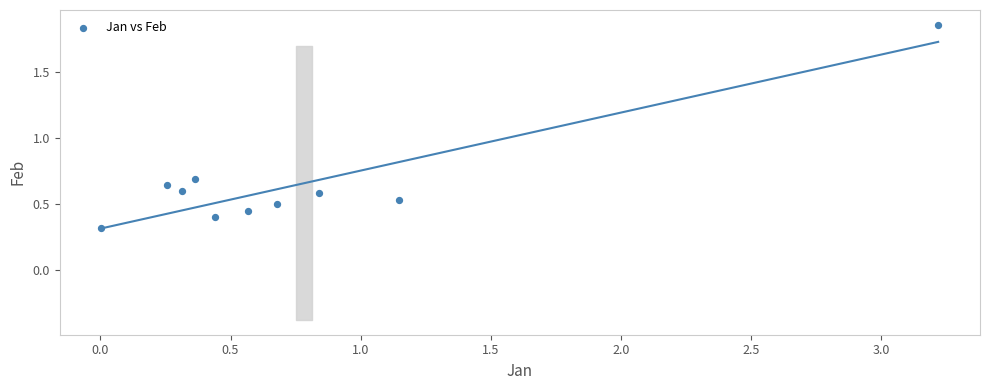

What Y value in the scatter plot is closest to 1?

0.7